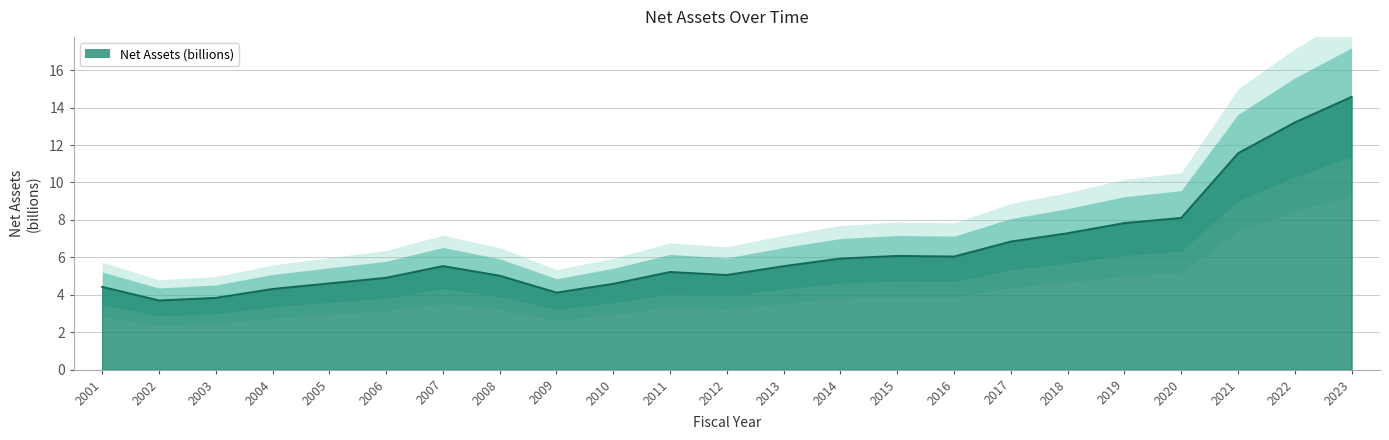

How many points are lower than both their immediate neighbors (excluding endpoints)?

4